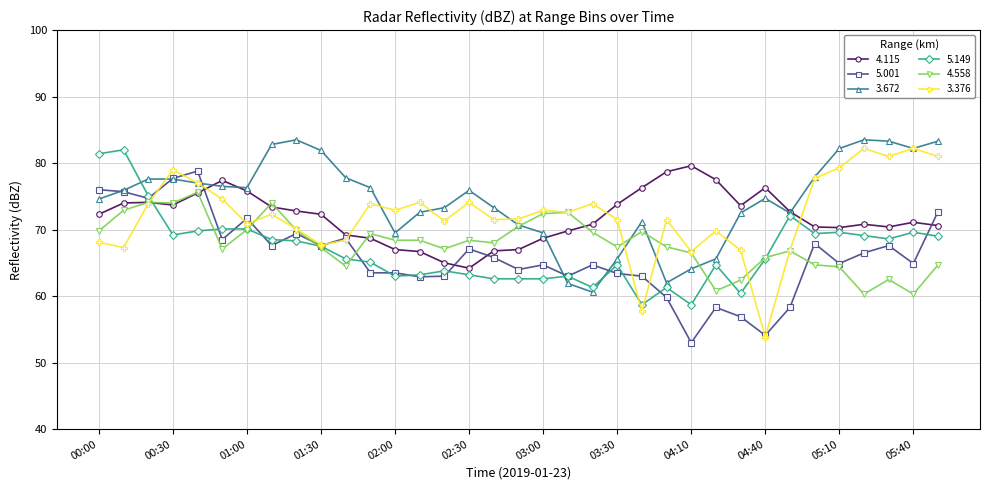

Which series has the largest range (max minus min)?

3.376